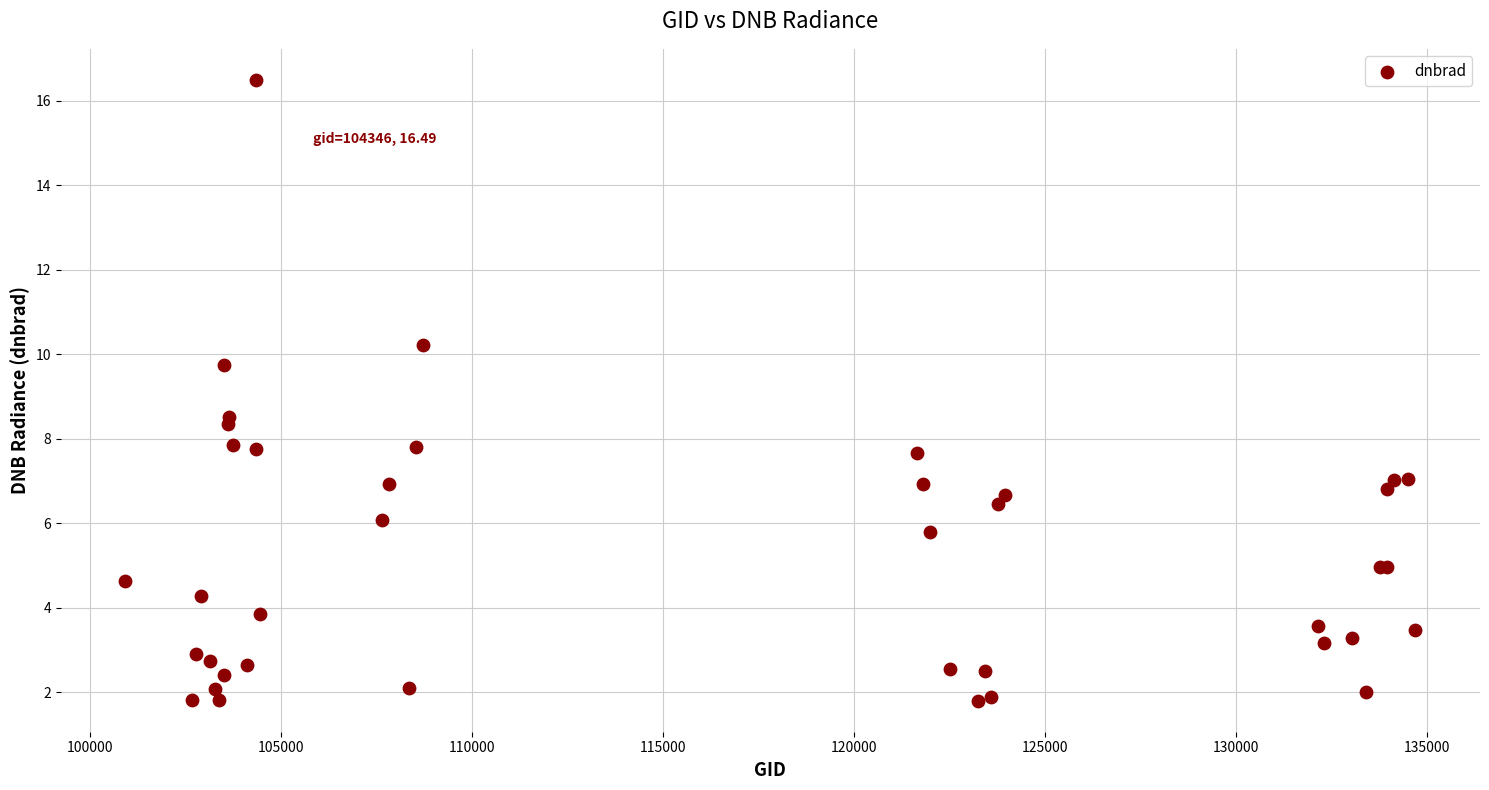

What Y value in the scatter plot is closest to 9?

8.5